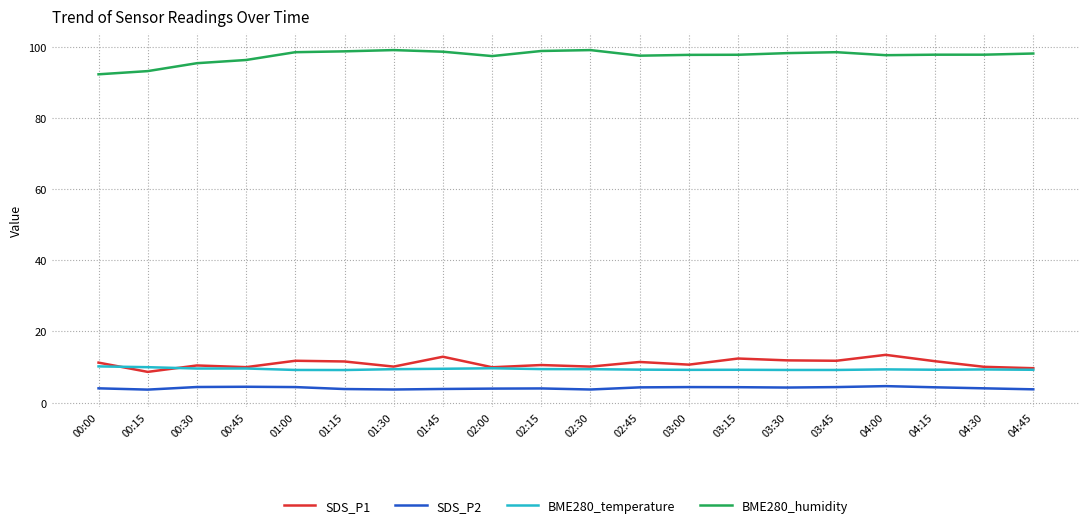

True or false: BME280_temperature and BME280_humidity intersect in this chart.

False